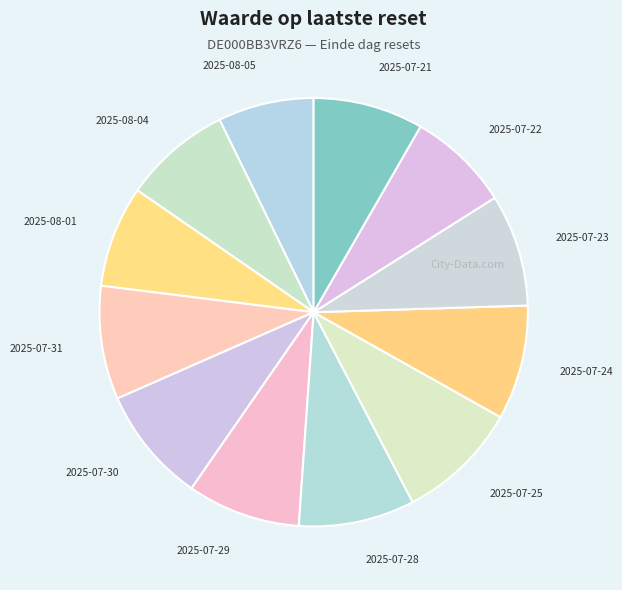

Count the number of slices in the pie.

12